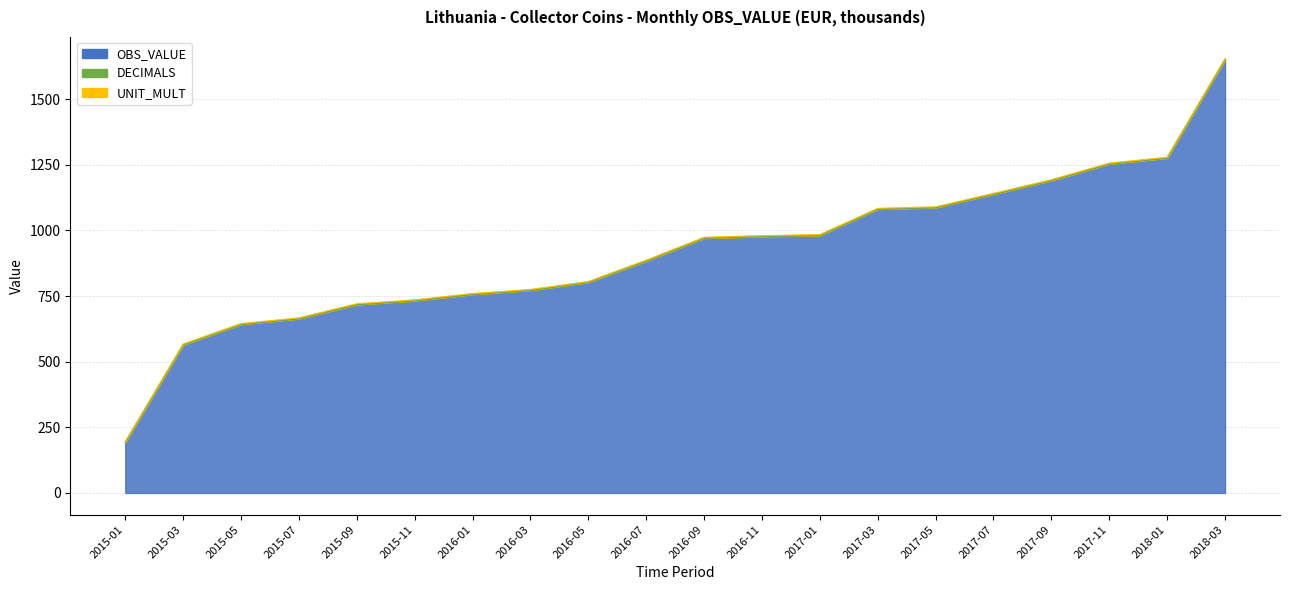

At which category is the sum across all series the highest?

2018-03